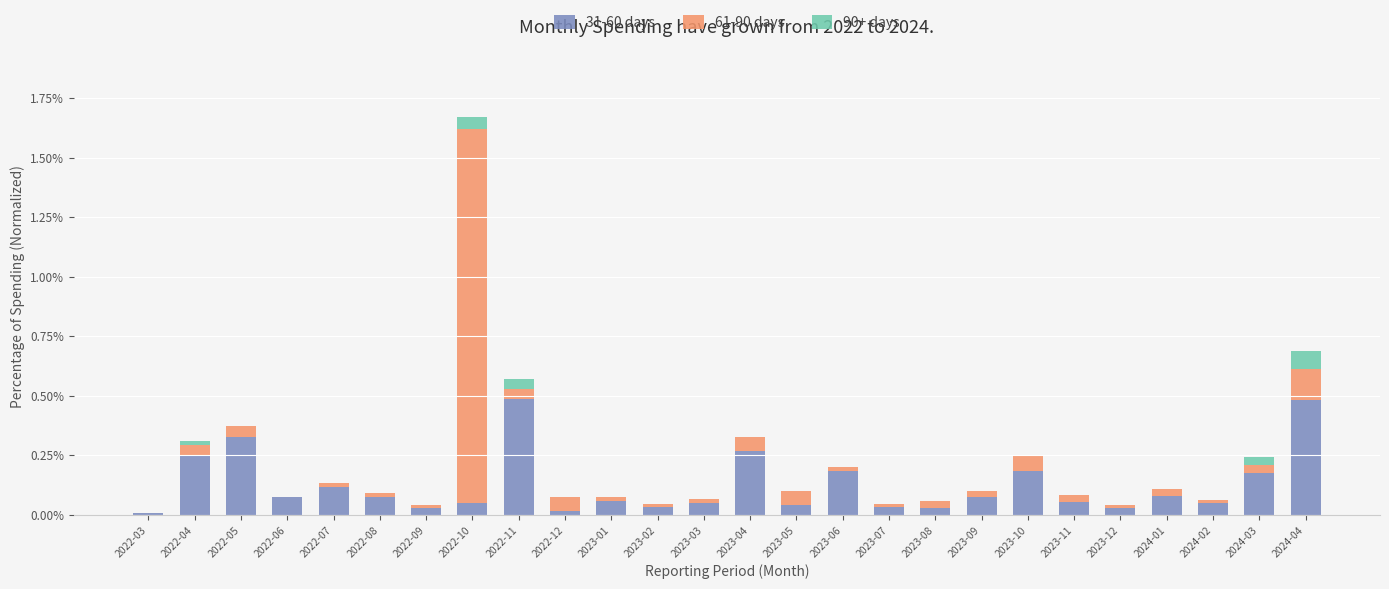

At which category is the sum across all series the highest?

2022-10